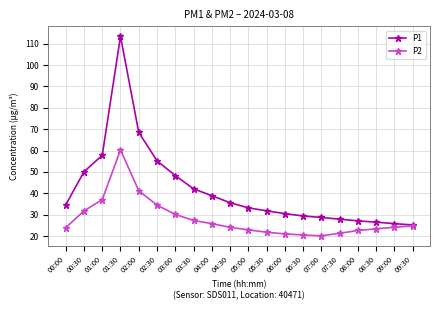

What is the label of the 14th point from the left?

06:30